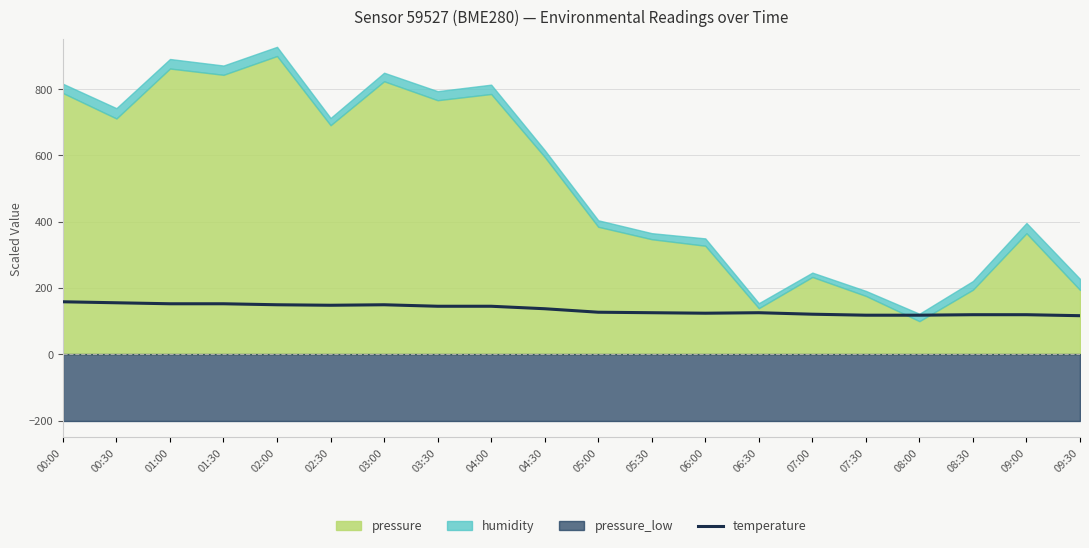

The chart shows a value of 127.0 at 05:00. True or false?

True